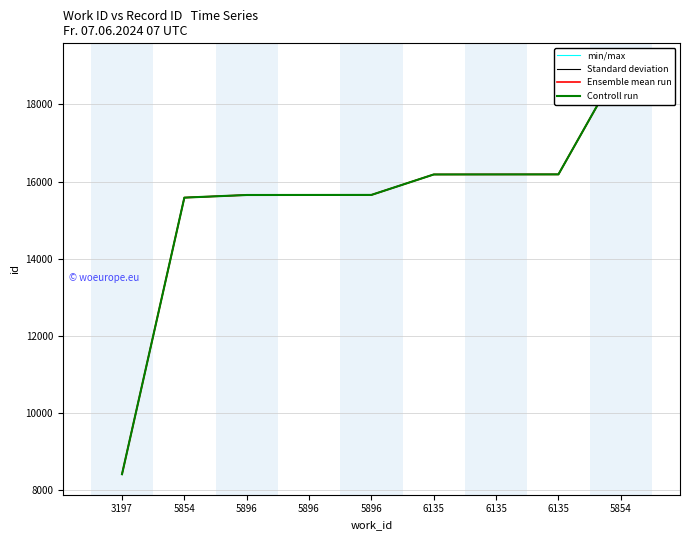

What is the label of the 1st point from the left?

3197